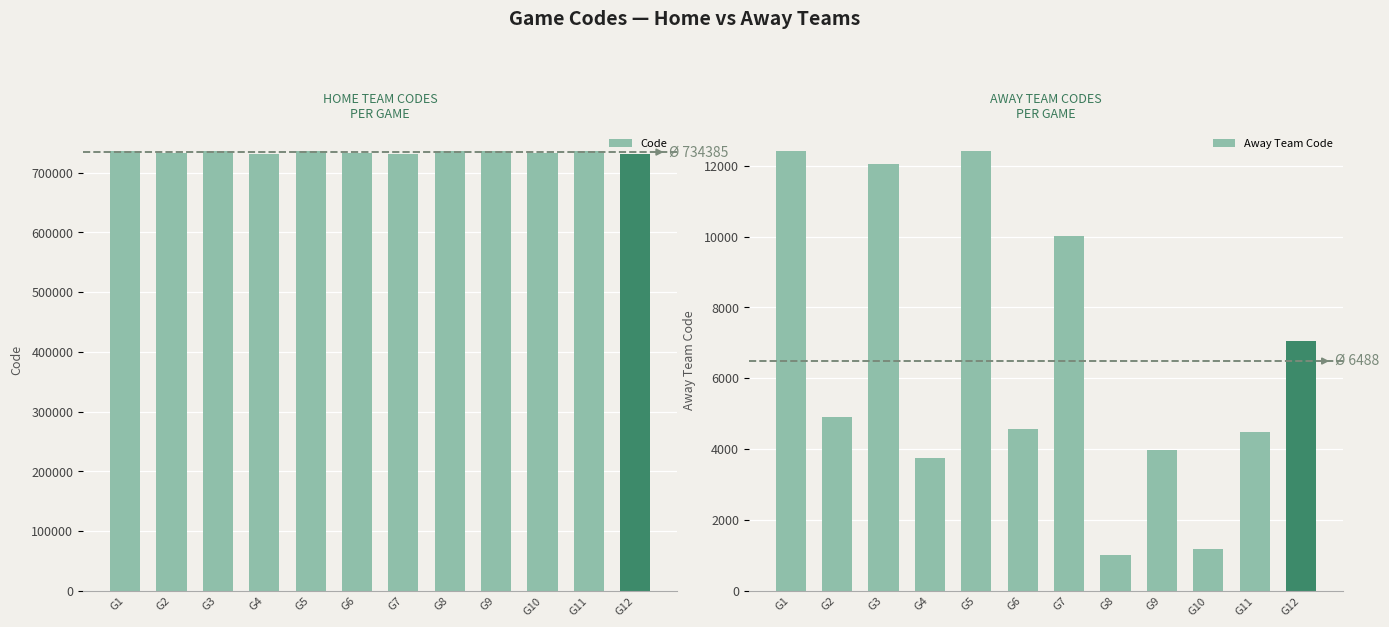

Which has a higher value, G5 or G6?

G5